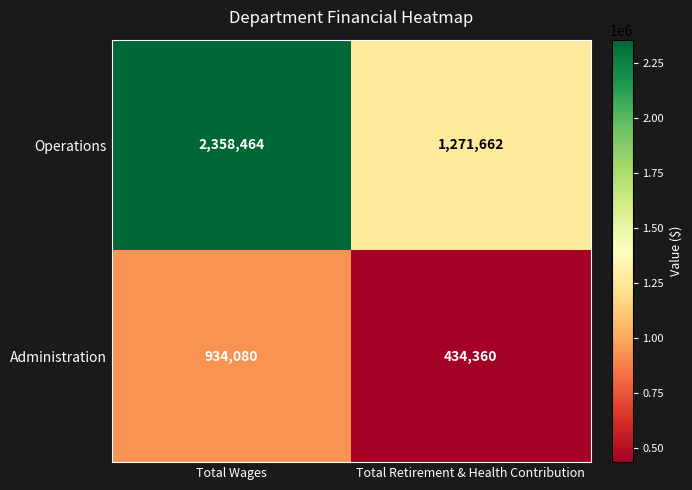

What is the minimum value shown in the chart?

434360